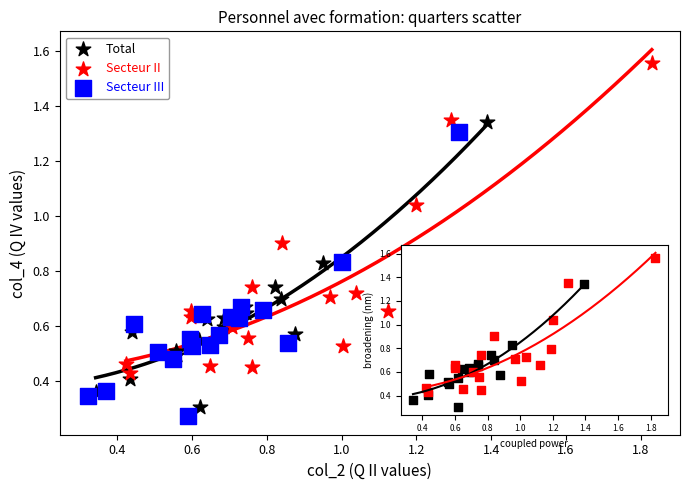

Which series contains the highest Y value?

Secteur II